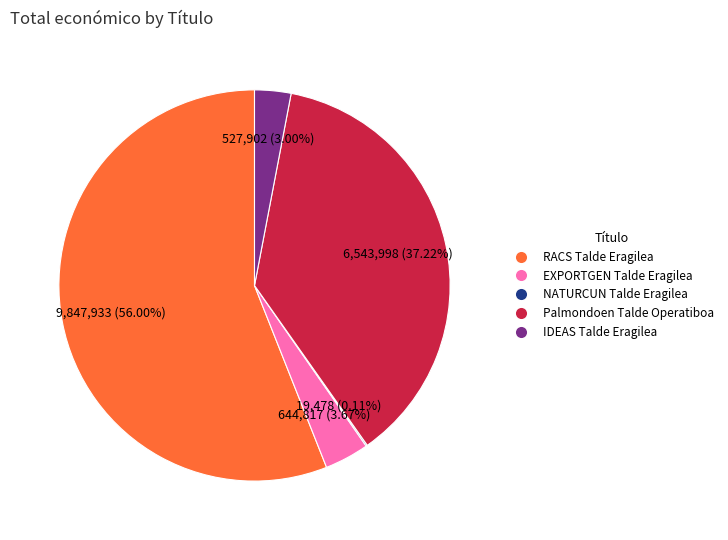

To the nearest percent, what percentage of the pie is Palmondoen Talde Operatiboa?

37%